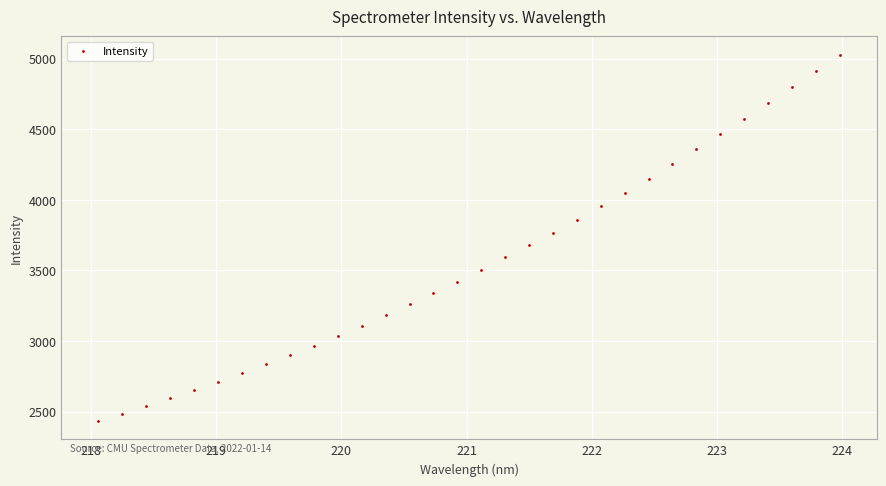

What is the range of Y values (max minus min)?

2594.7